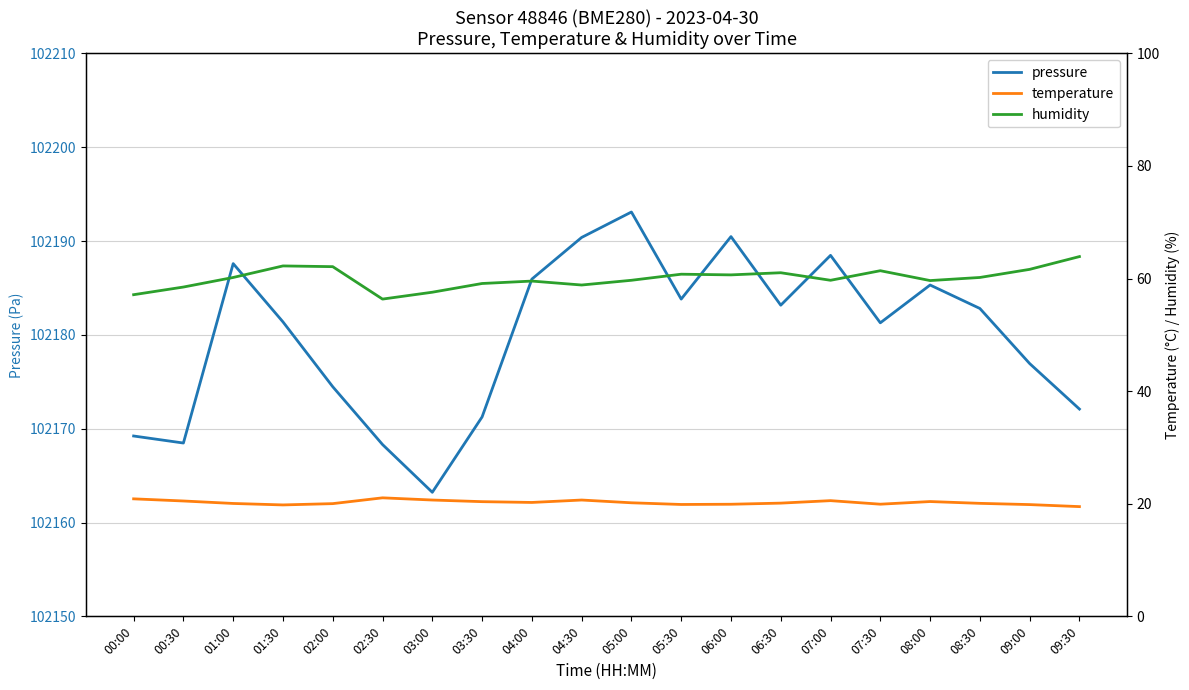

Which series has the largest total across all categories?

pressure